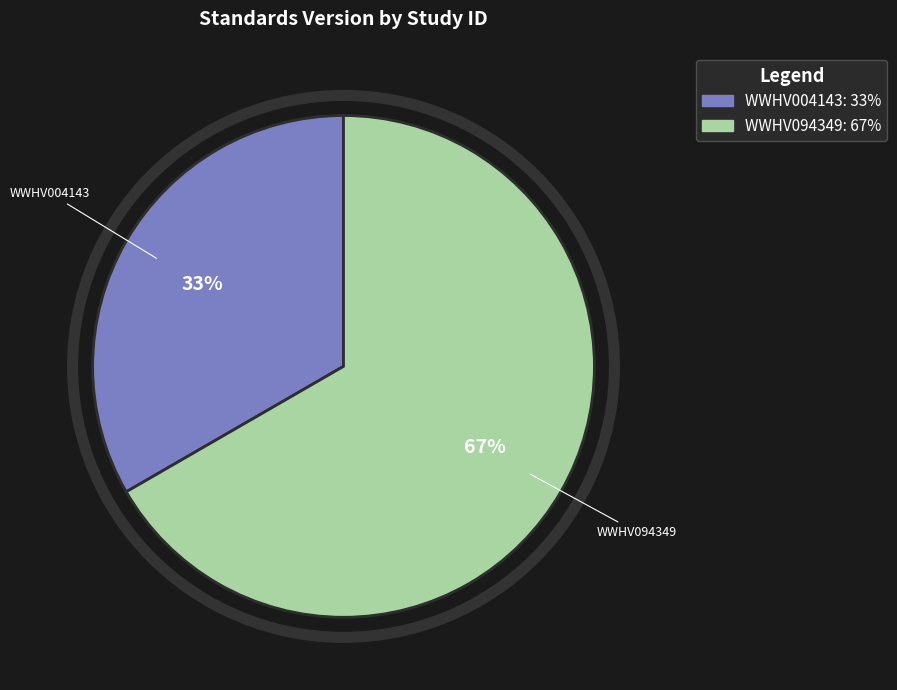

Which slice is the largest?

WWHV094349